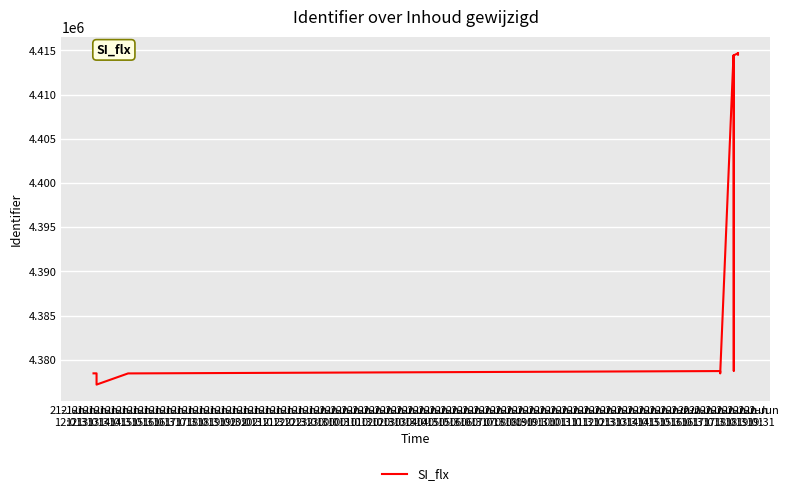

What is the ratio of the value at 21-Jun
12:01 to the value at 21-Jun
15:01?

1.0